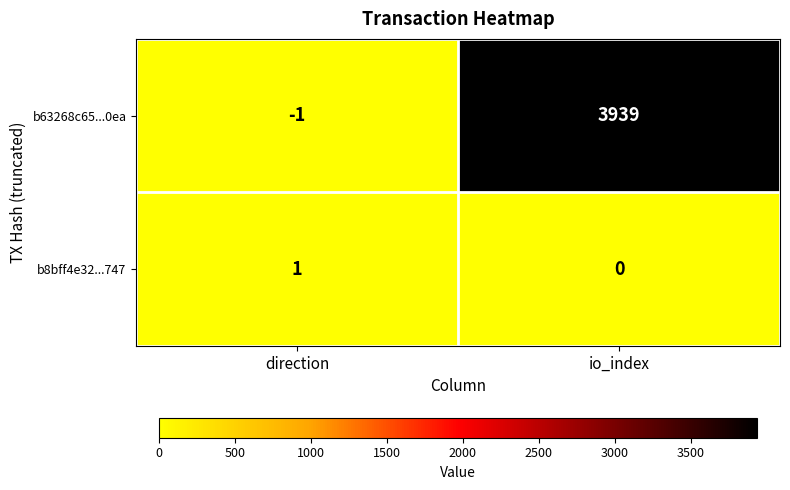

Rank the series by their average value, from highest to lowest.

b63268c65...0ea, b8bff4e32...747